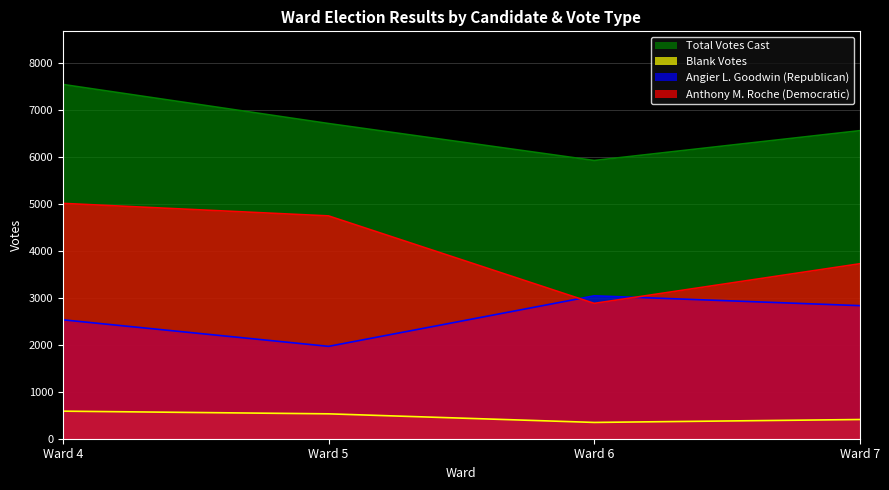

True or false: Blank Votes has more than 0 points higher than both neighbors.

False